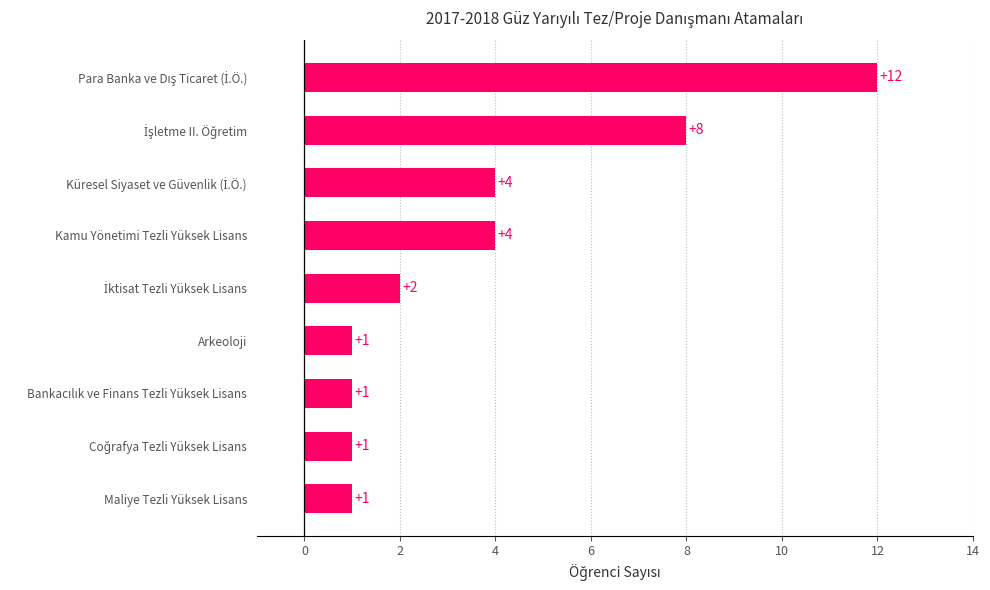

Reading bottom to top, extract all data points from this chart.

1	1	1	1	2	4	4	8	12